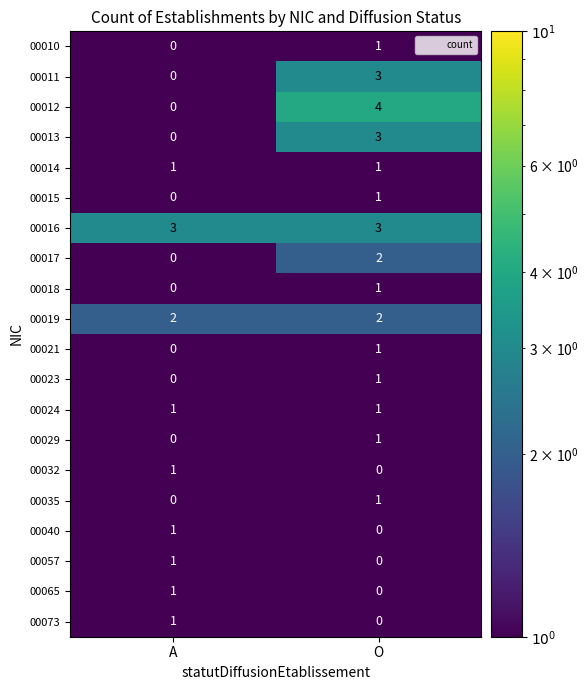

What is the maximum value shown in the chart?

4